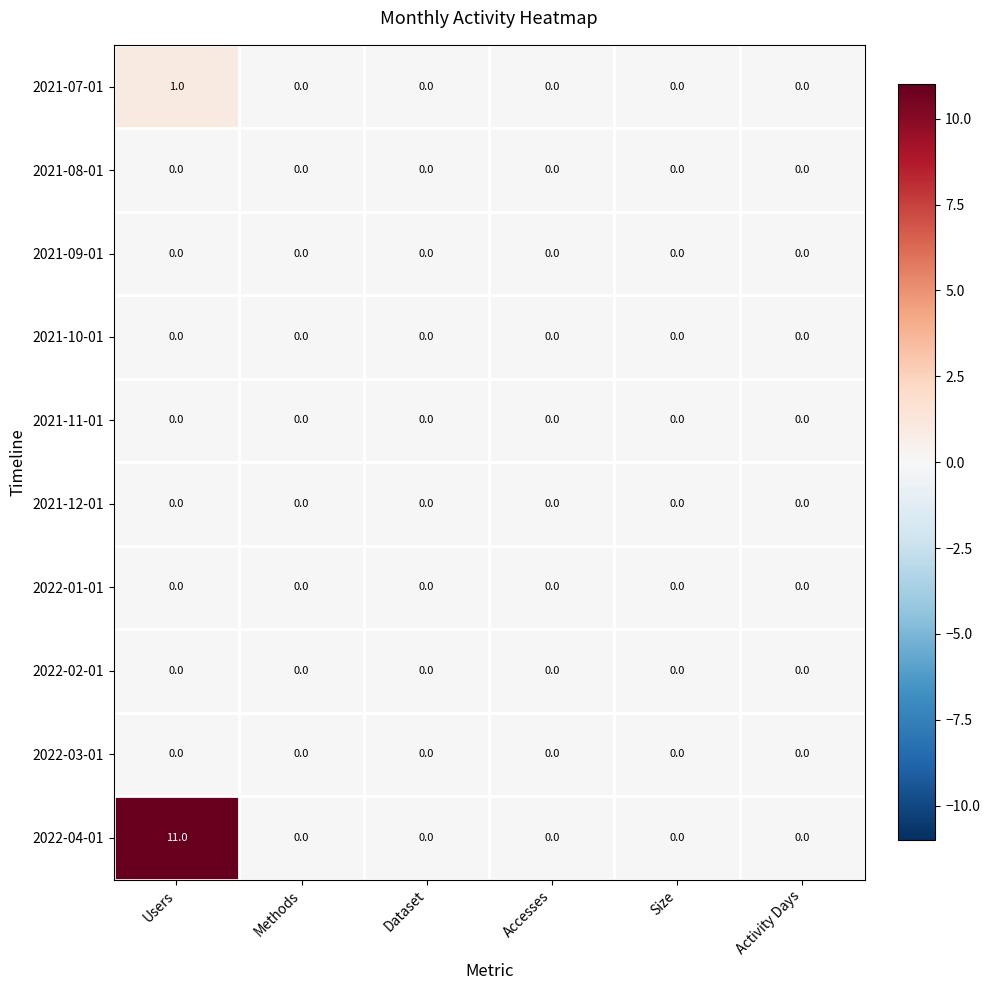

At which label does 2022-04-01 reach its peak?

Users